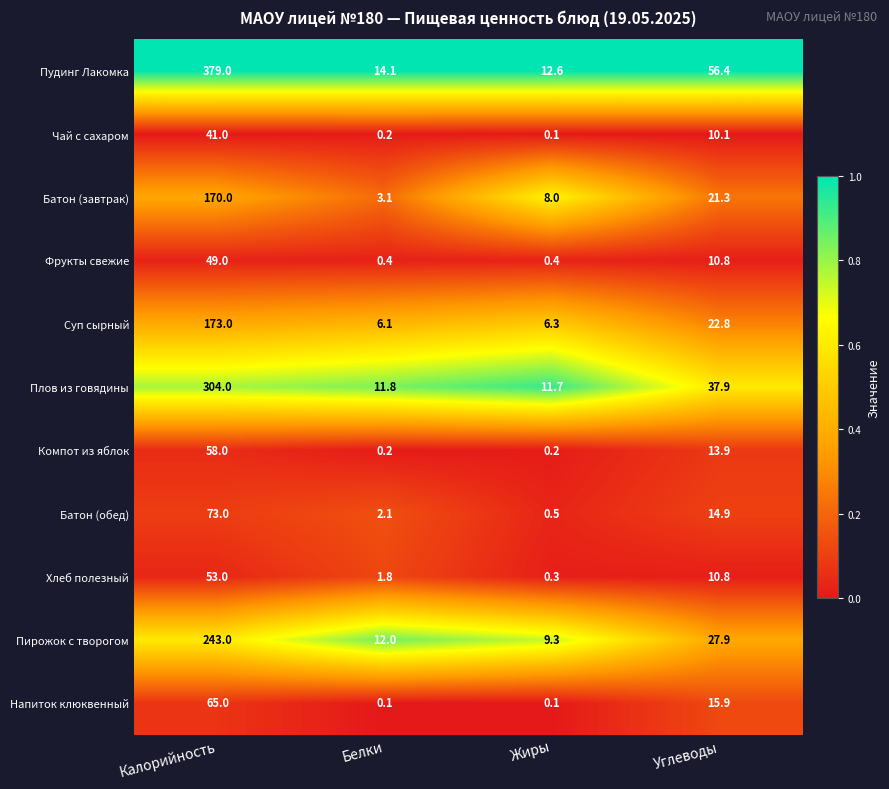

What is the spread (max minus min) of values at Белки?

14.0